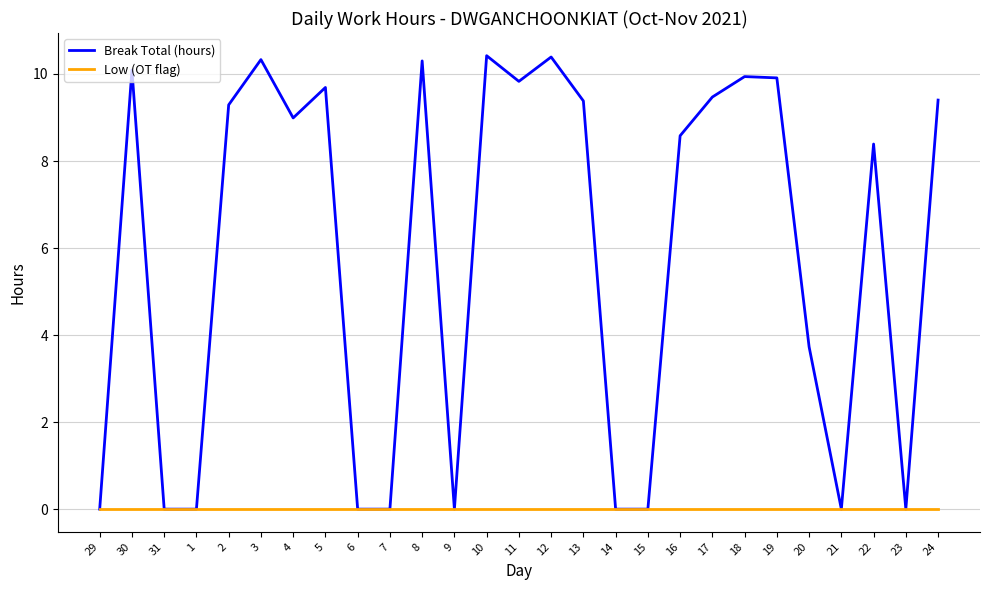

The Break Total (hours) series shows 10.3 at 8. True or false?

True